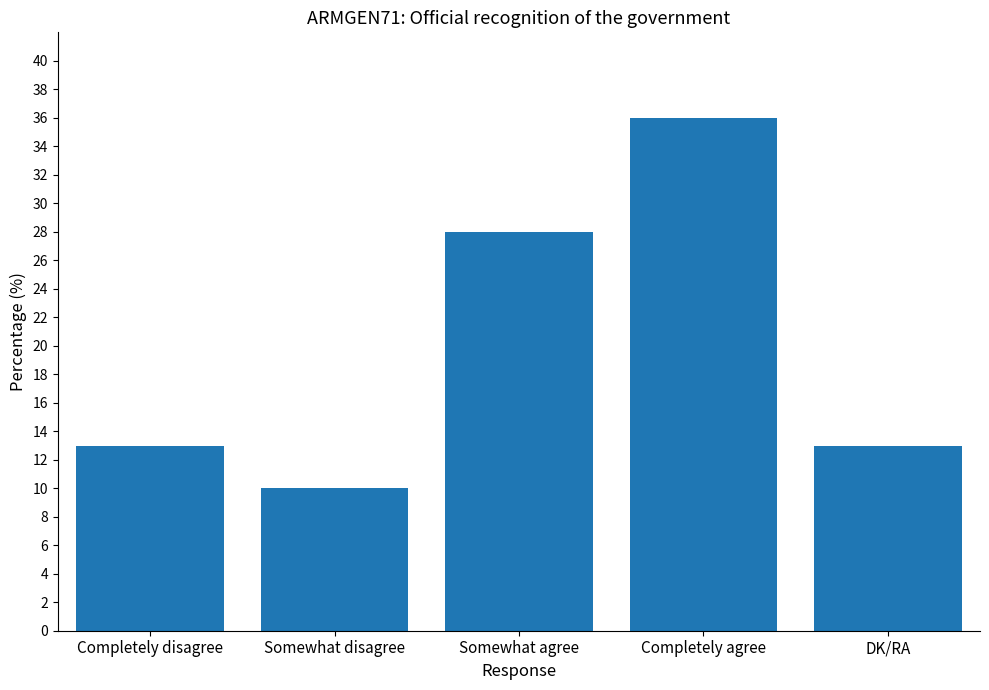

What is the smallest value displayed?

10